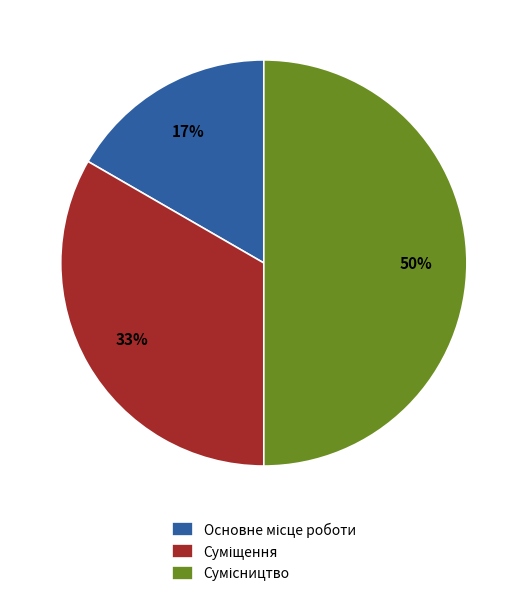

How many slices are in this pie chart?

3